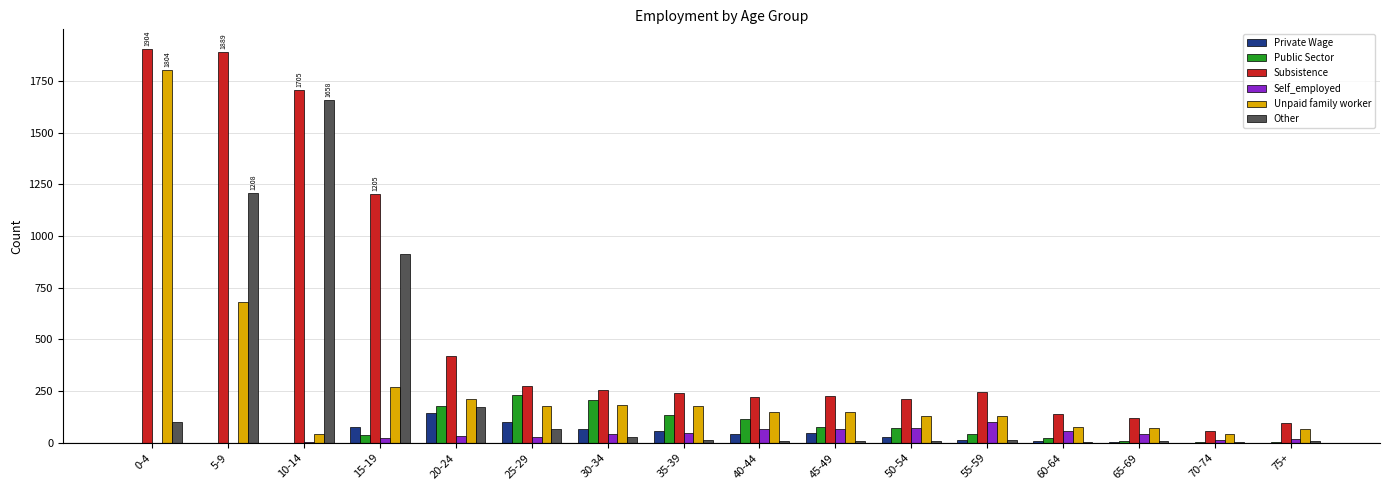

Read the Private Wage value at 15-19, to the nearest 5.

80